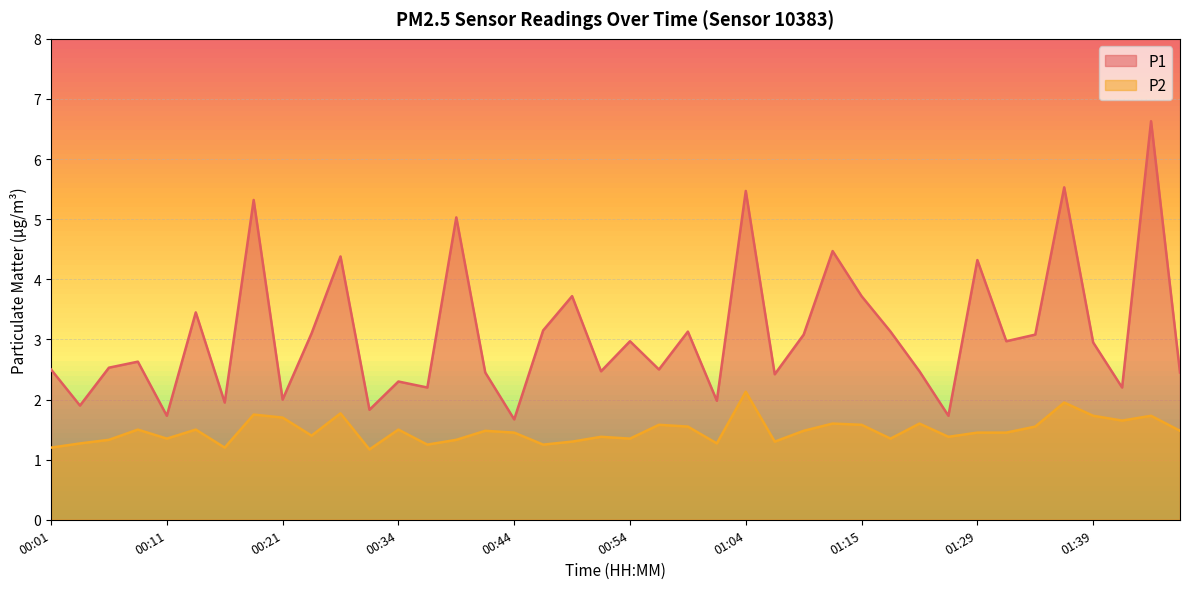

True or false: P1 and P2 intersect in this chart.

False